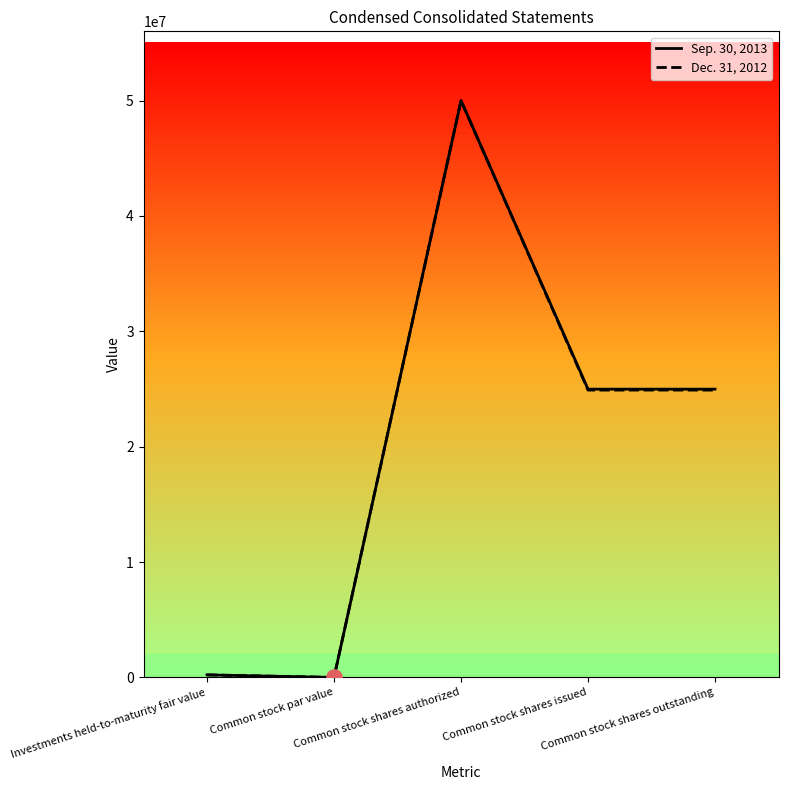

Rank the series by their average value, from lowest to highest.

Dec. 31, 2012, Sep. 30, 2013